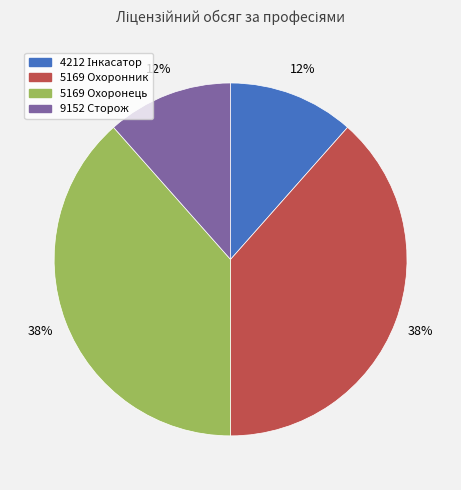

Is 9152 Сторож the majority of the pie?

No